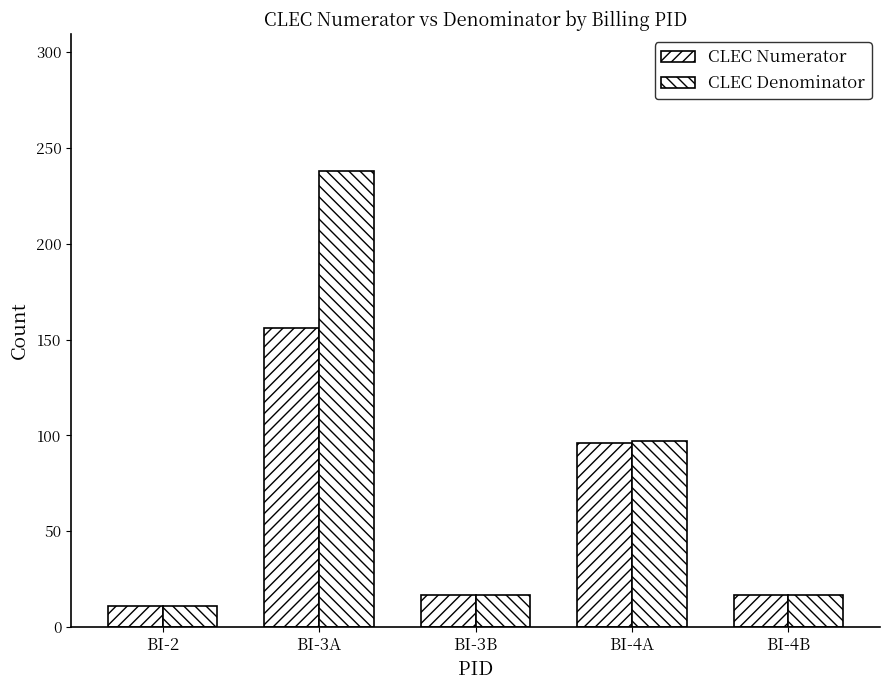

Between BI-3B and BI-2, which is larger?

BI-3B